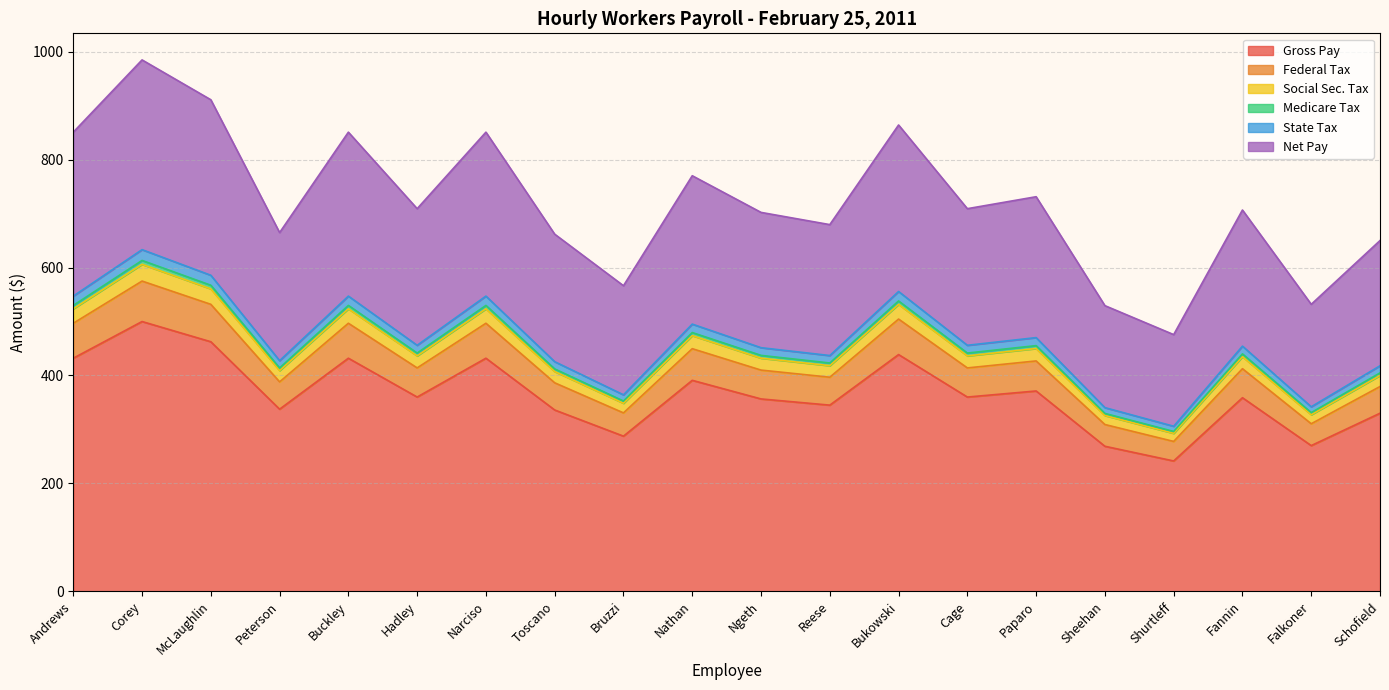

What are all the series names shown in the legend?

Gross Pay, Federal Tax, Social Sec. Tax, Medicare Tax, State Tax, Net Pay